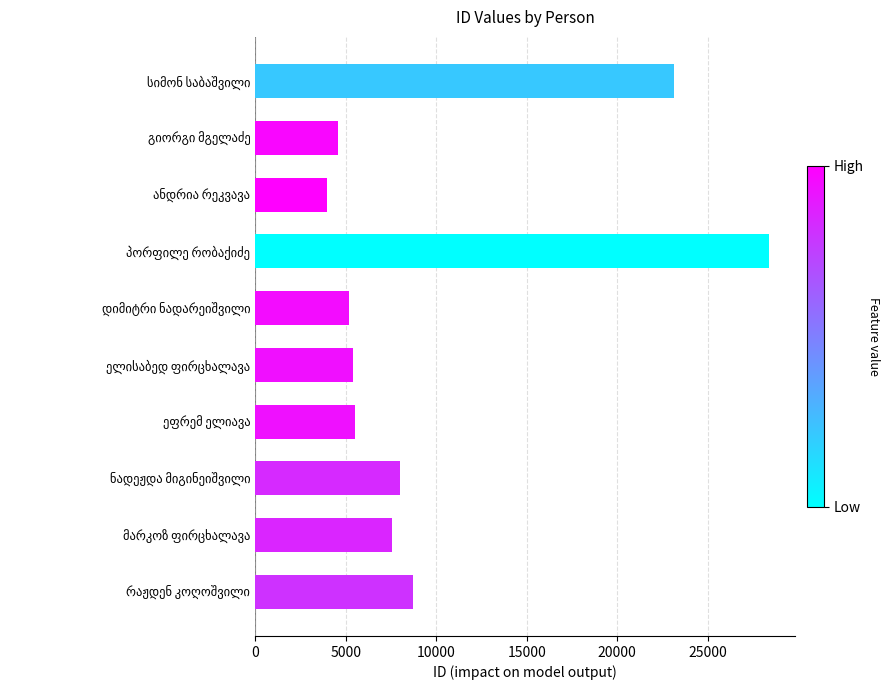

What is the average value?

10049